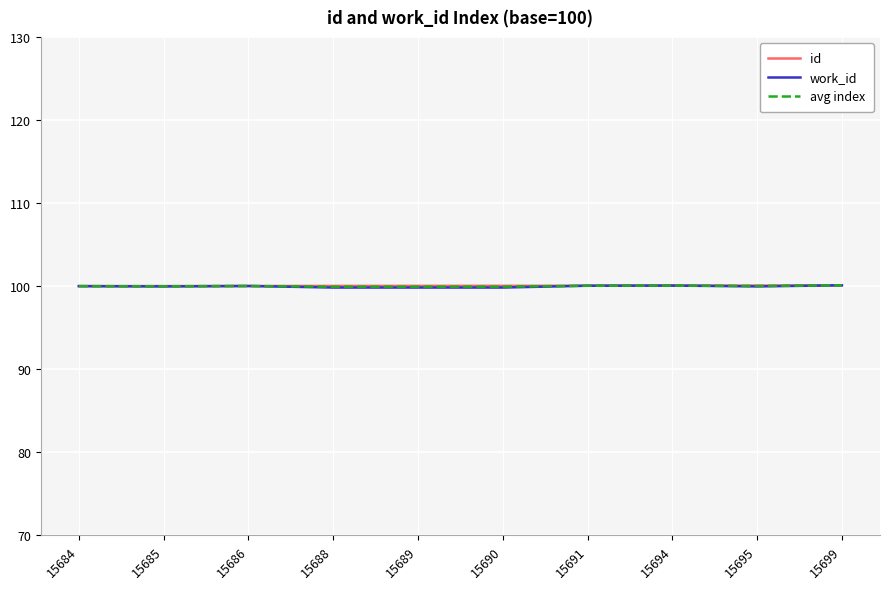

What is the total value across all series at 15691?

300.1